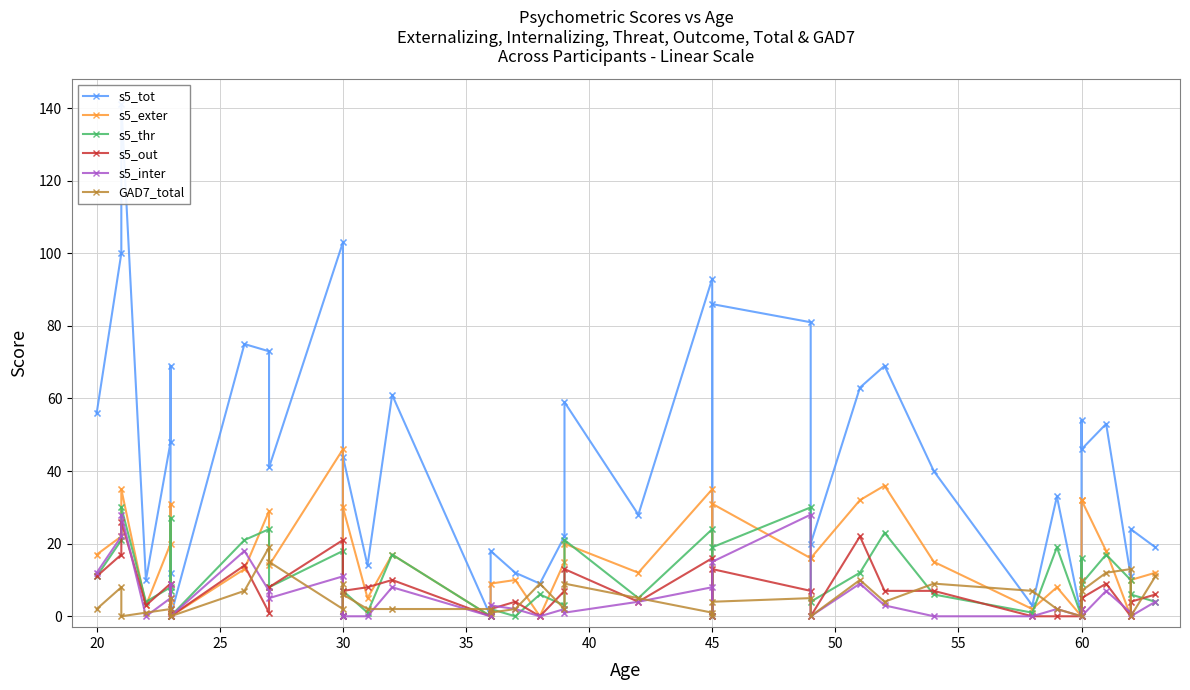

Which series contains the lowest Y value?

s5_tot